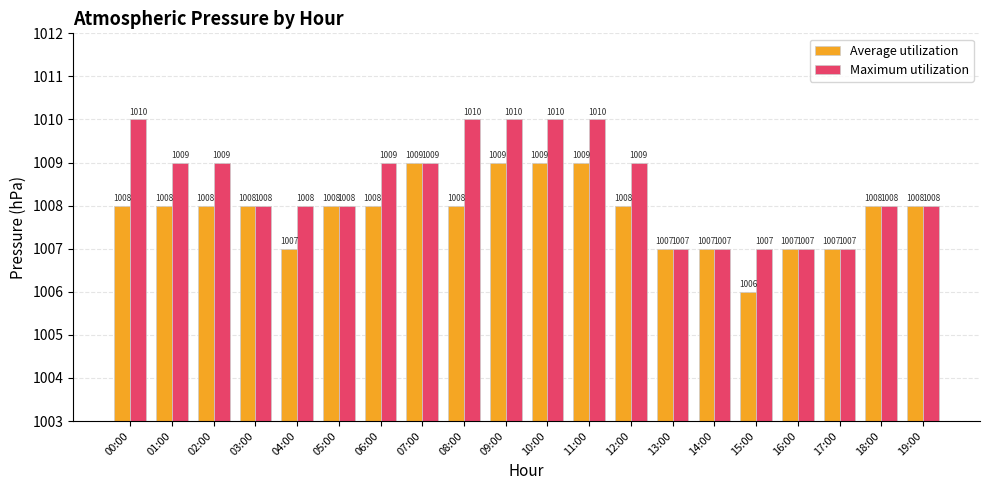

How many groups of bars are there?

20